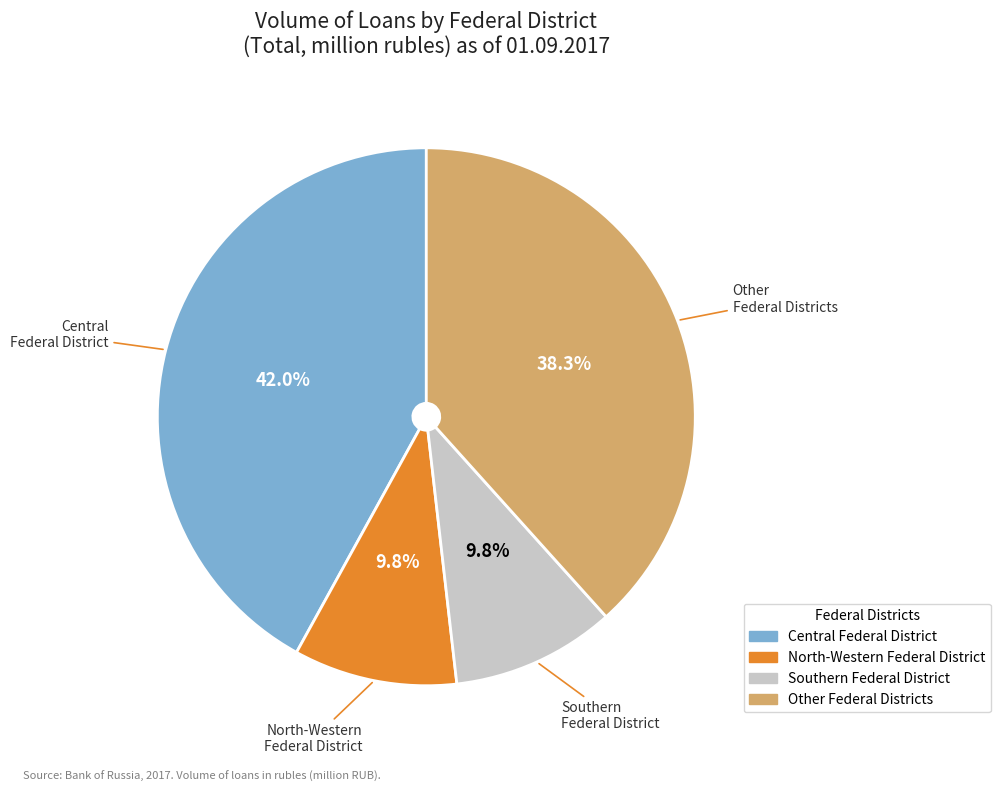

How many segments does this pie chart have?

4